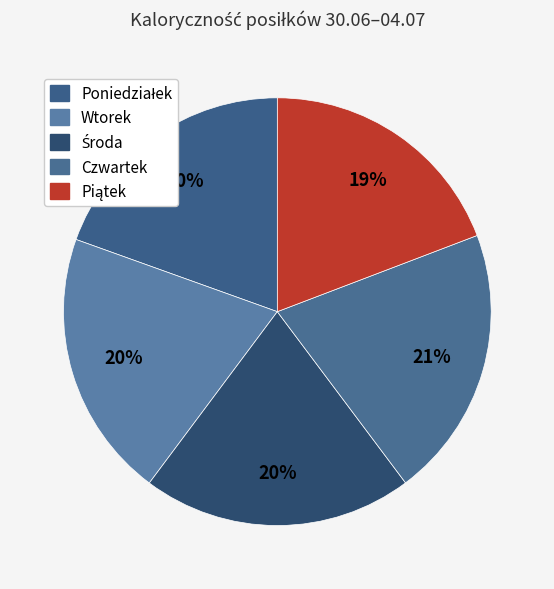

Do Poniedziałek and Piątek together represent more than half of the pie?

No